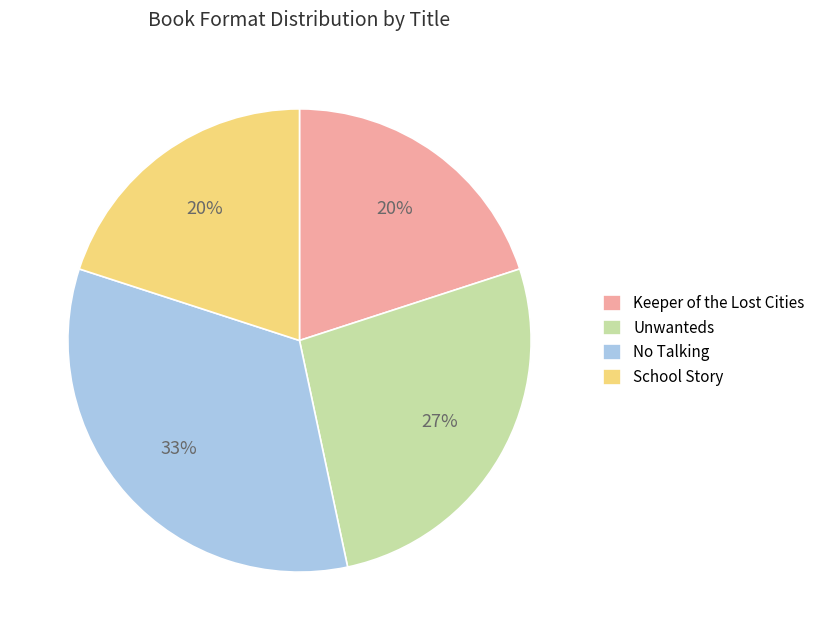

To the nearest percent, what portion does School Story represent?

20%